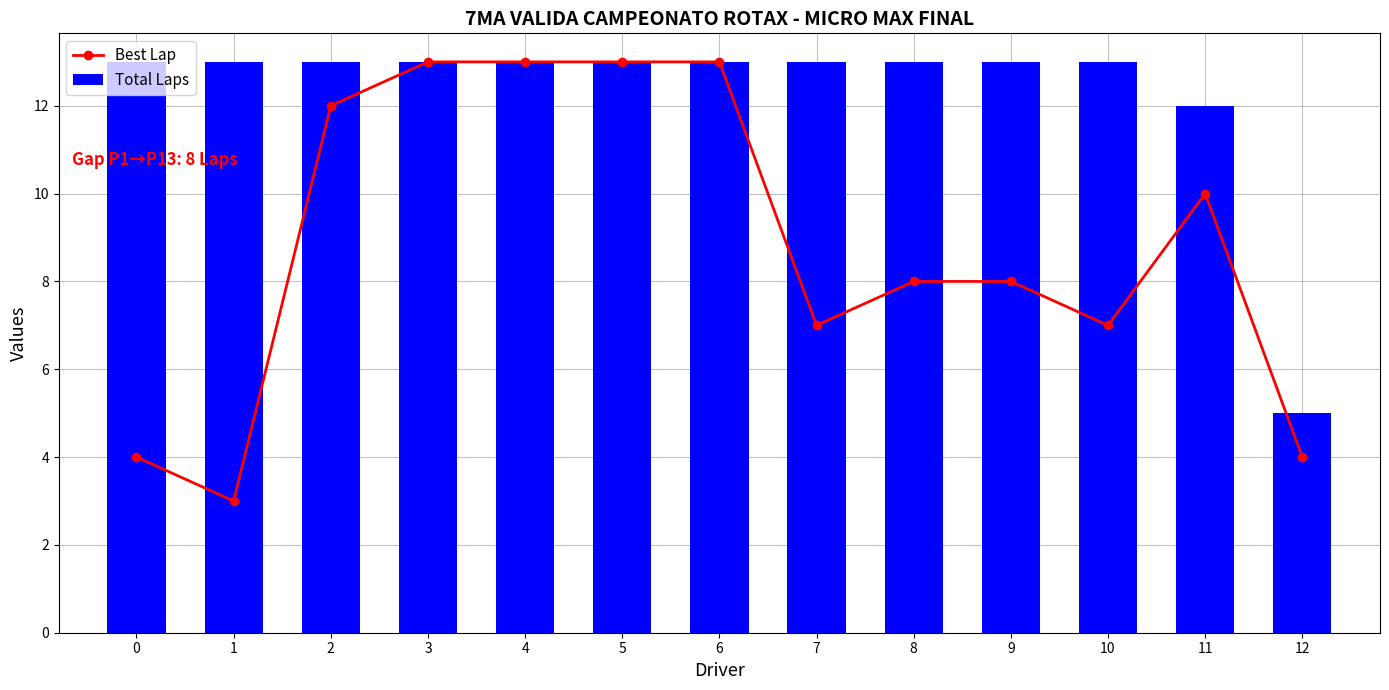

Count the Total Laps values in the range 13 to 14.

11